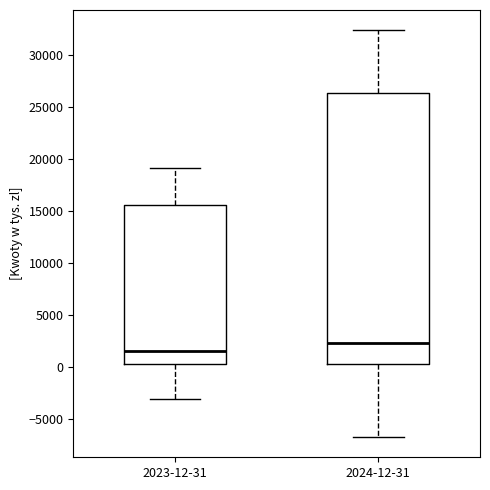

Comparing the boxes themselves (not the whiskers), which one is the tallest?

2024-12-31